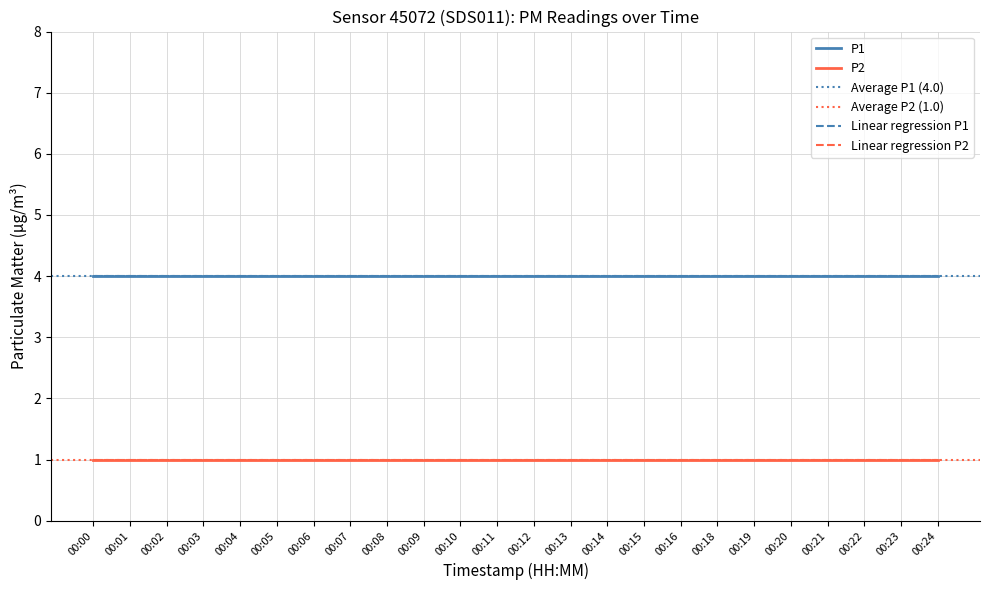

Is it true that P1 equals 4 at 00:13?

True